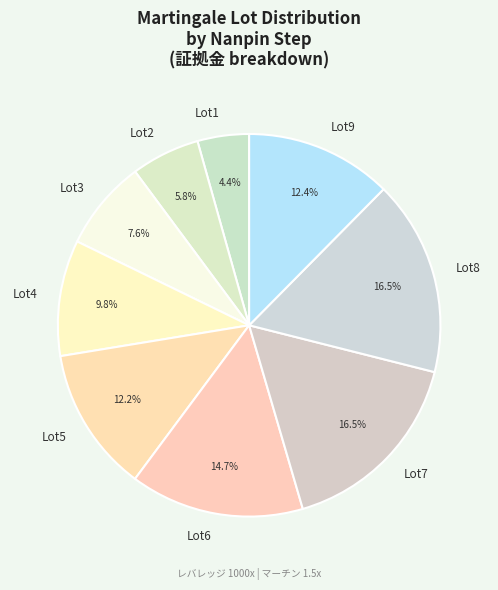

Is there a majority slice in this chart?

No